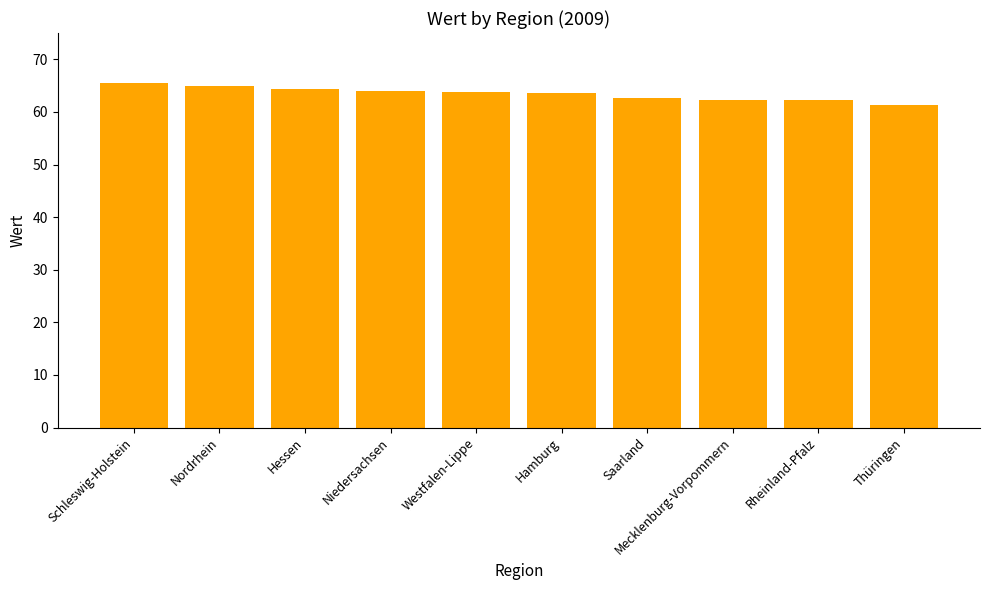

What is the sum of the values at Saarland and Westfalen-Lippe?

126.5